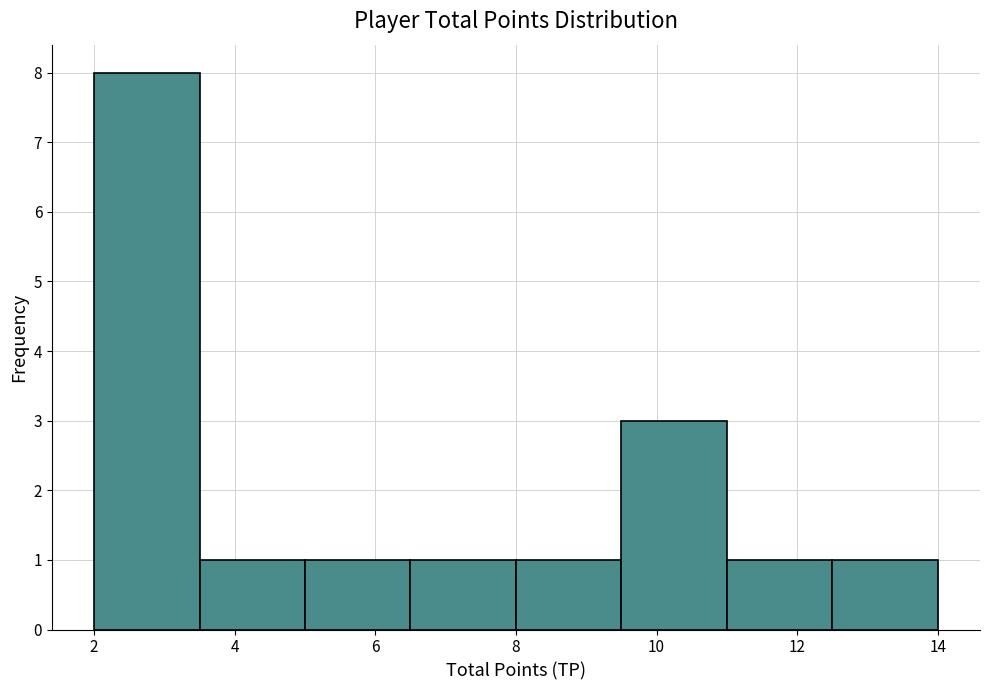

Over which range of the x-axis is the bar tallest?

2.0 to 3.5